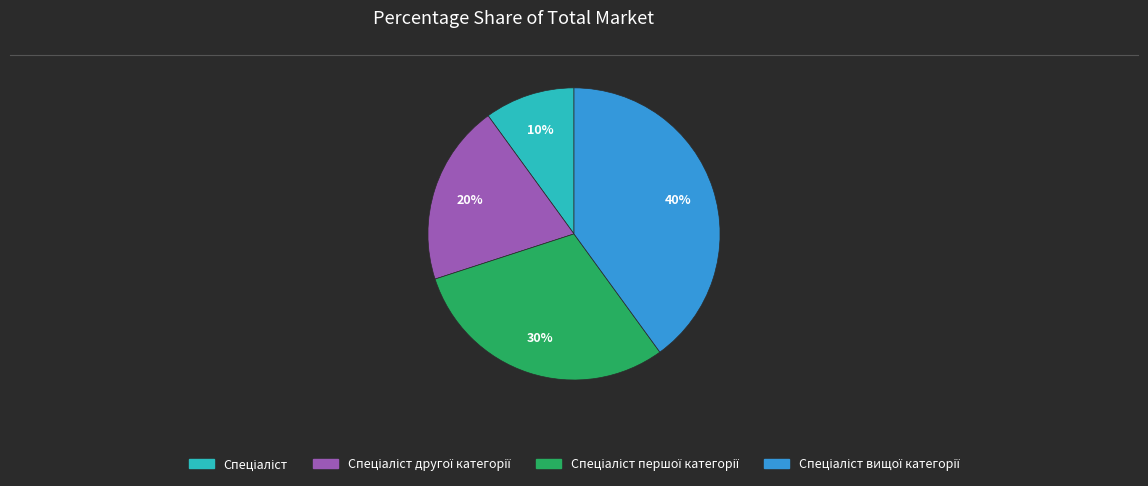

To the nearest percent, what is the difference between the largest and smallest slice percentages?

30%